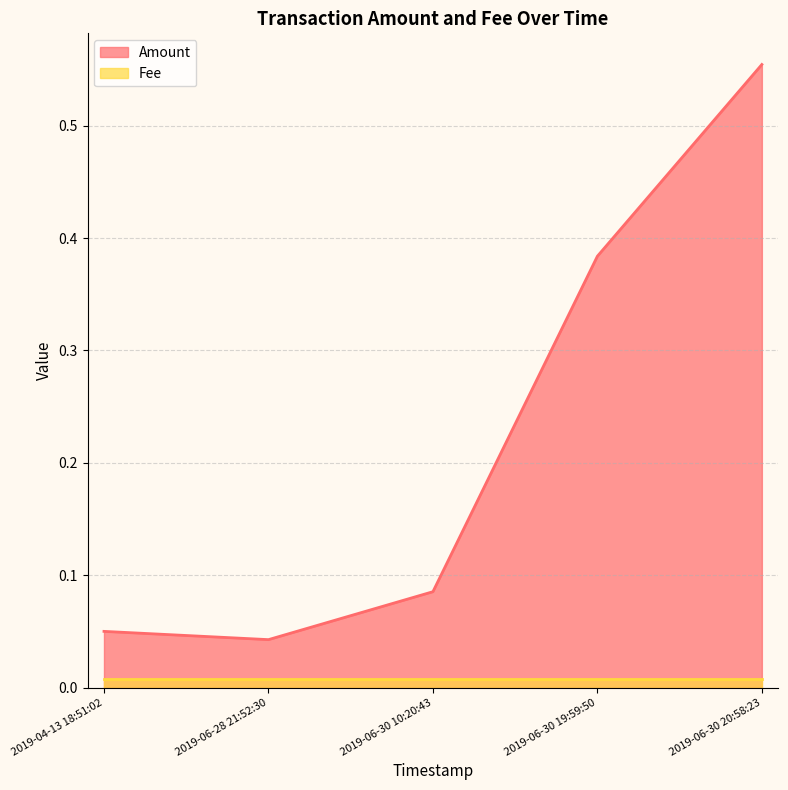

What is the difference between the highest and lowest values at 2019-06-30 20:58:23?

0.5